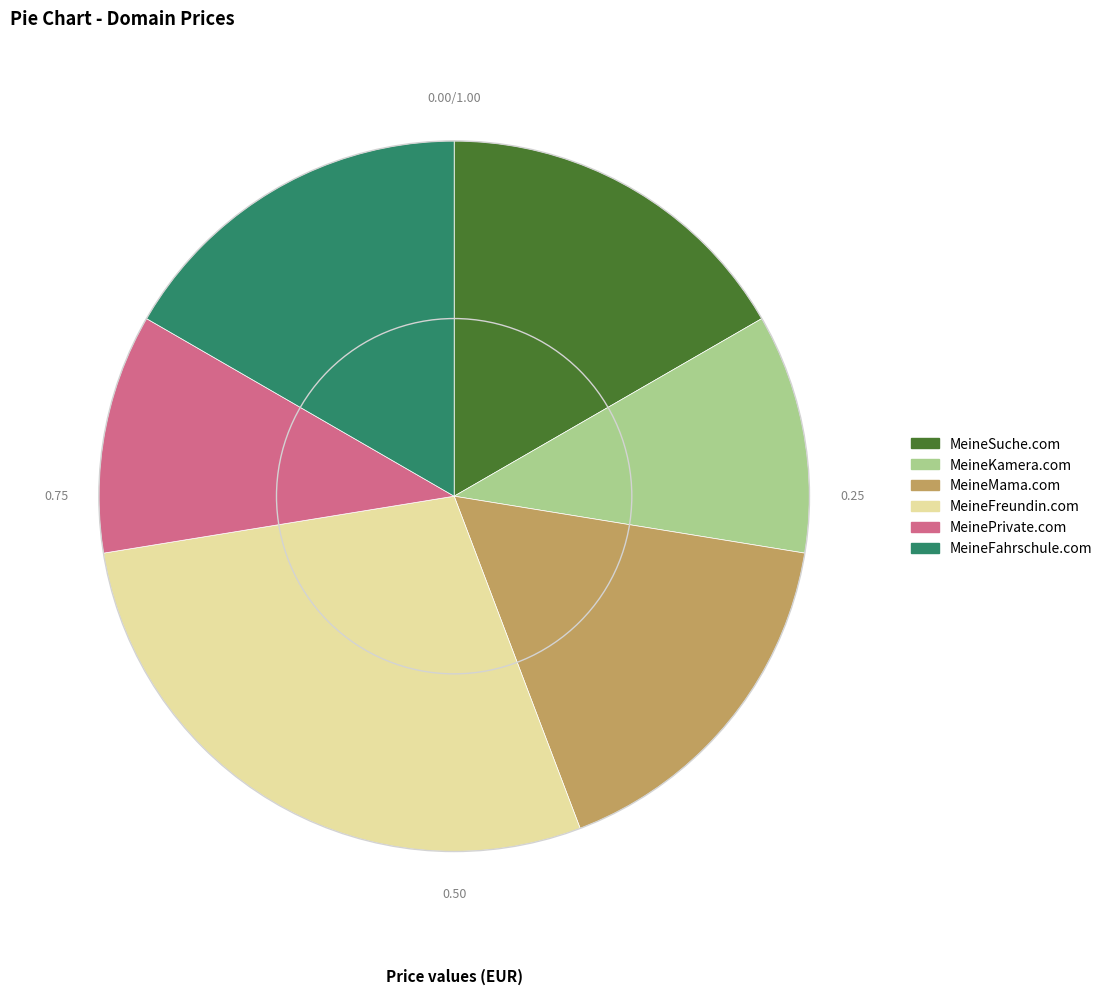

Which category has the biggest portion of the pie?

MeineFreundin.com